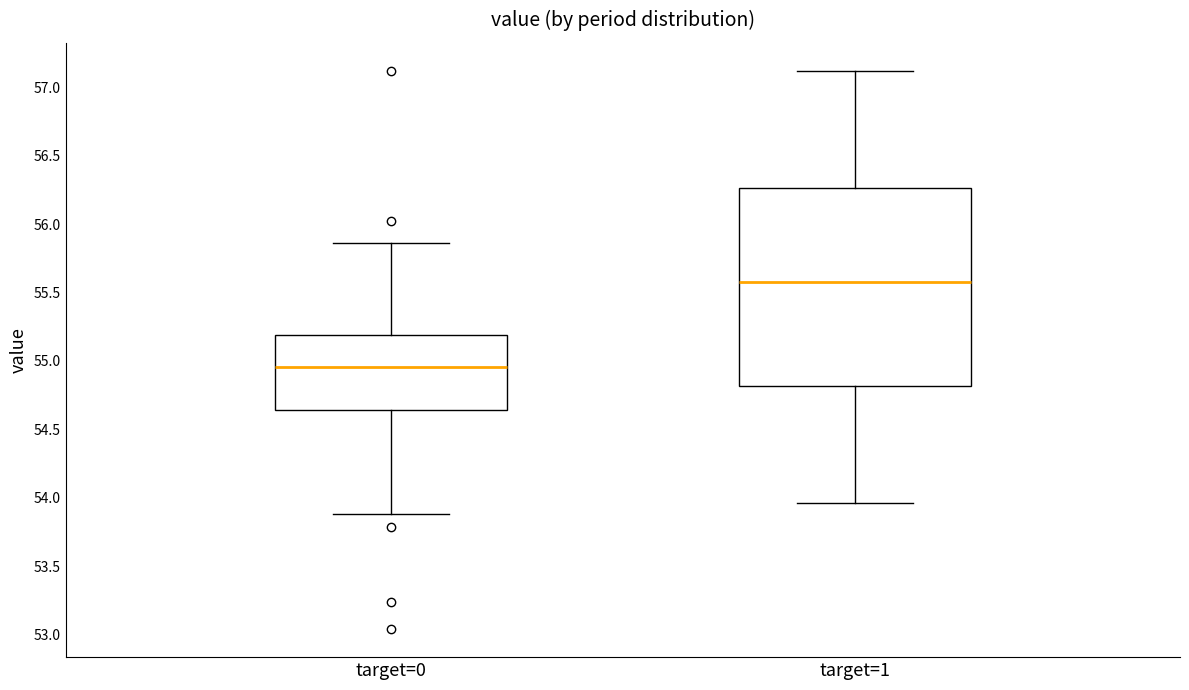

Reading left to right, read every box against the y-axis: the position of its median line, the range the box covers, and the ends of its whiskers. The values are not printed on the chart, so give them approximately, as read against the axis.

target=0: median 54.95, box 54.65 to 55.20, whiskers 53.90 to 55.85
target=1: median 55.60, box 54.80 to 56.25, whiskers 53.95 to 57.10